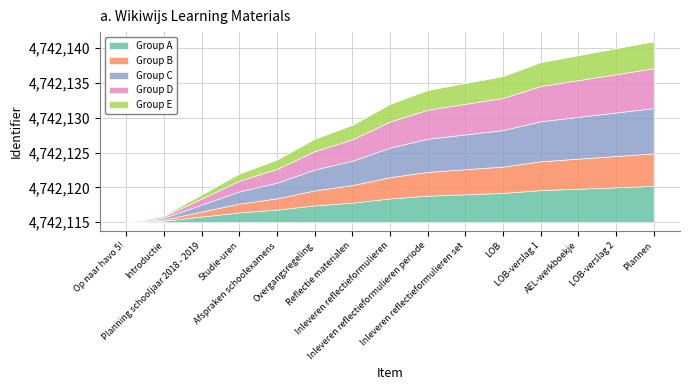

True or false: the data has more than 2 interior local peaks.

False